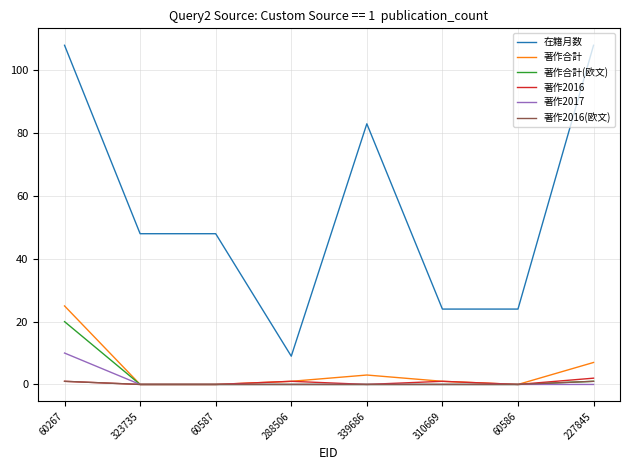

Is it true that 著作2016(欧文) equals 0 at 339686?

True